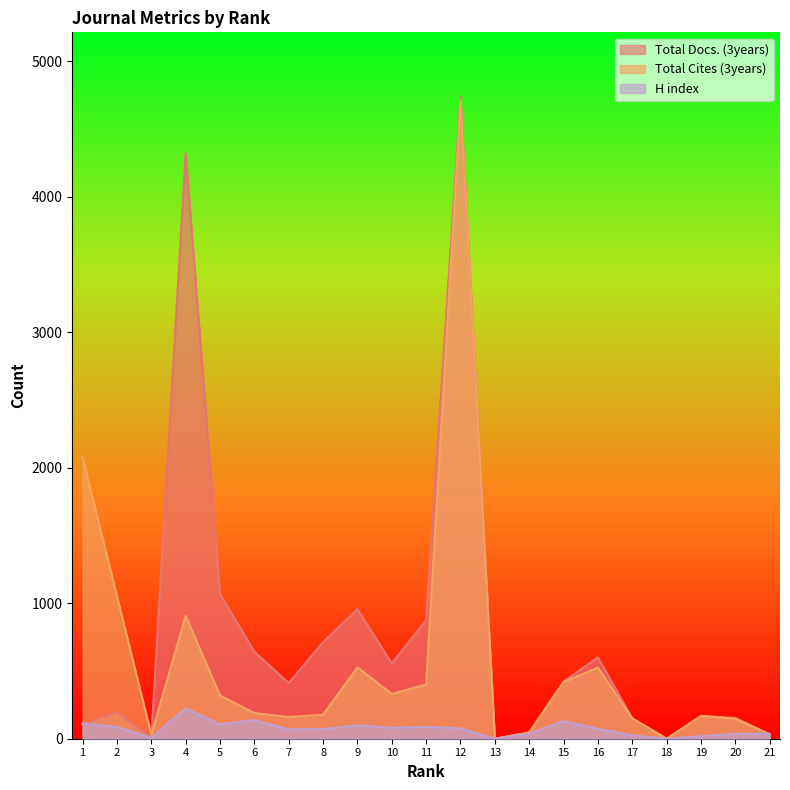

How many positive values does the Total Docs. (3years) series have?

19